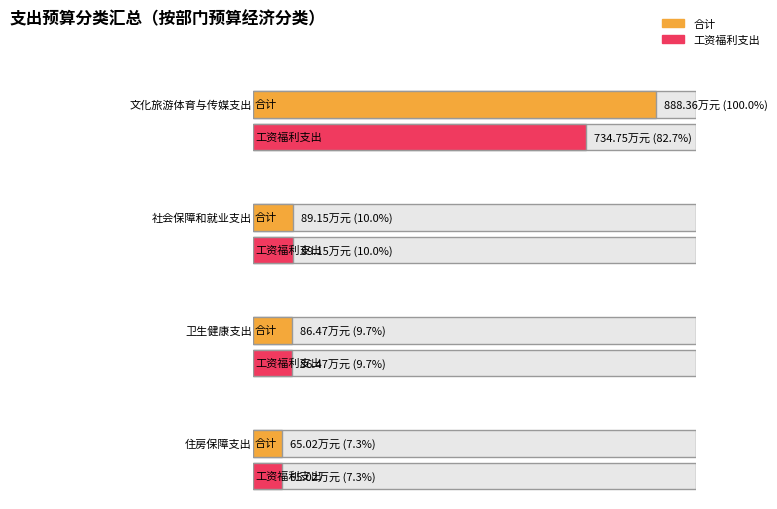

Which series has the widest spread of values?

合计